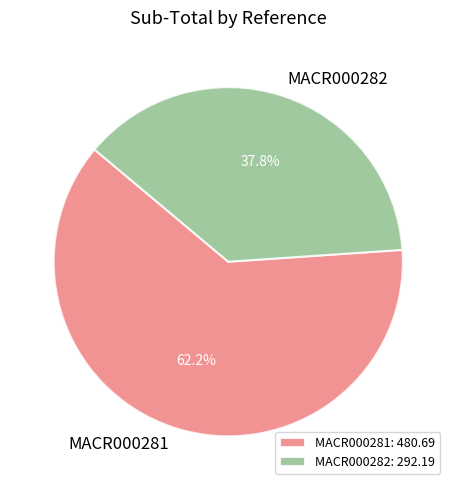

How many segments does this pie chart have?

2